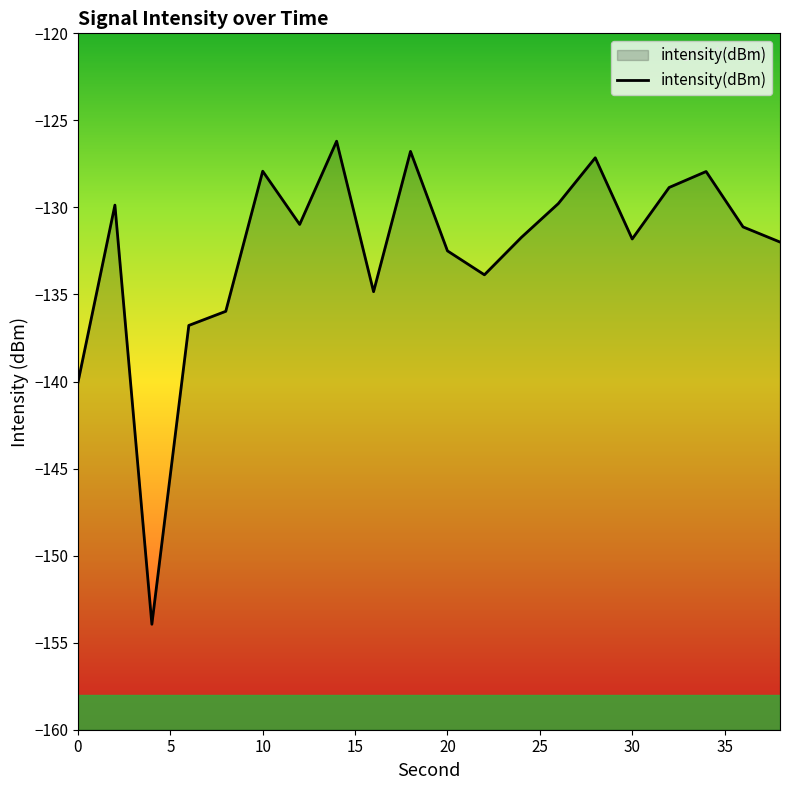

What is the smallest value displayed?

-153.9